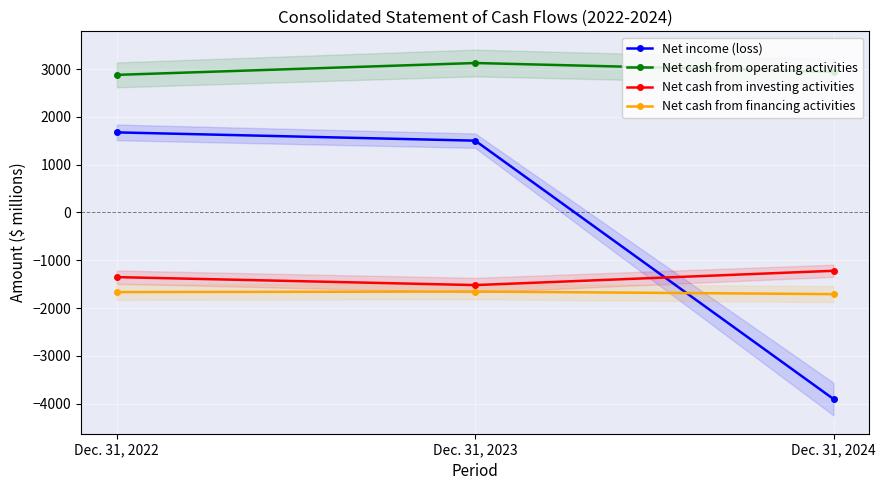

How many Net cash from operating activities values are between 2878 and 3126?

3